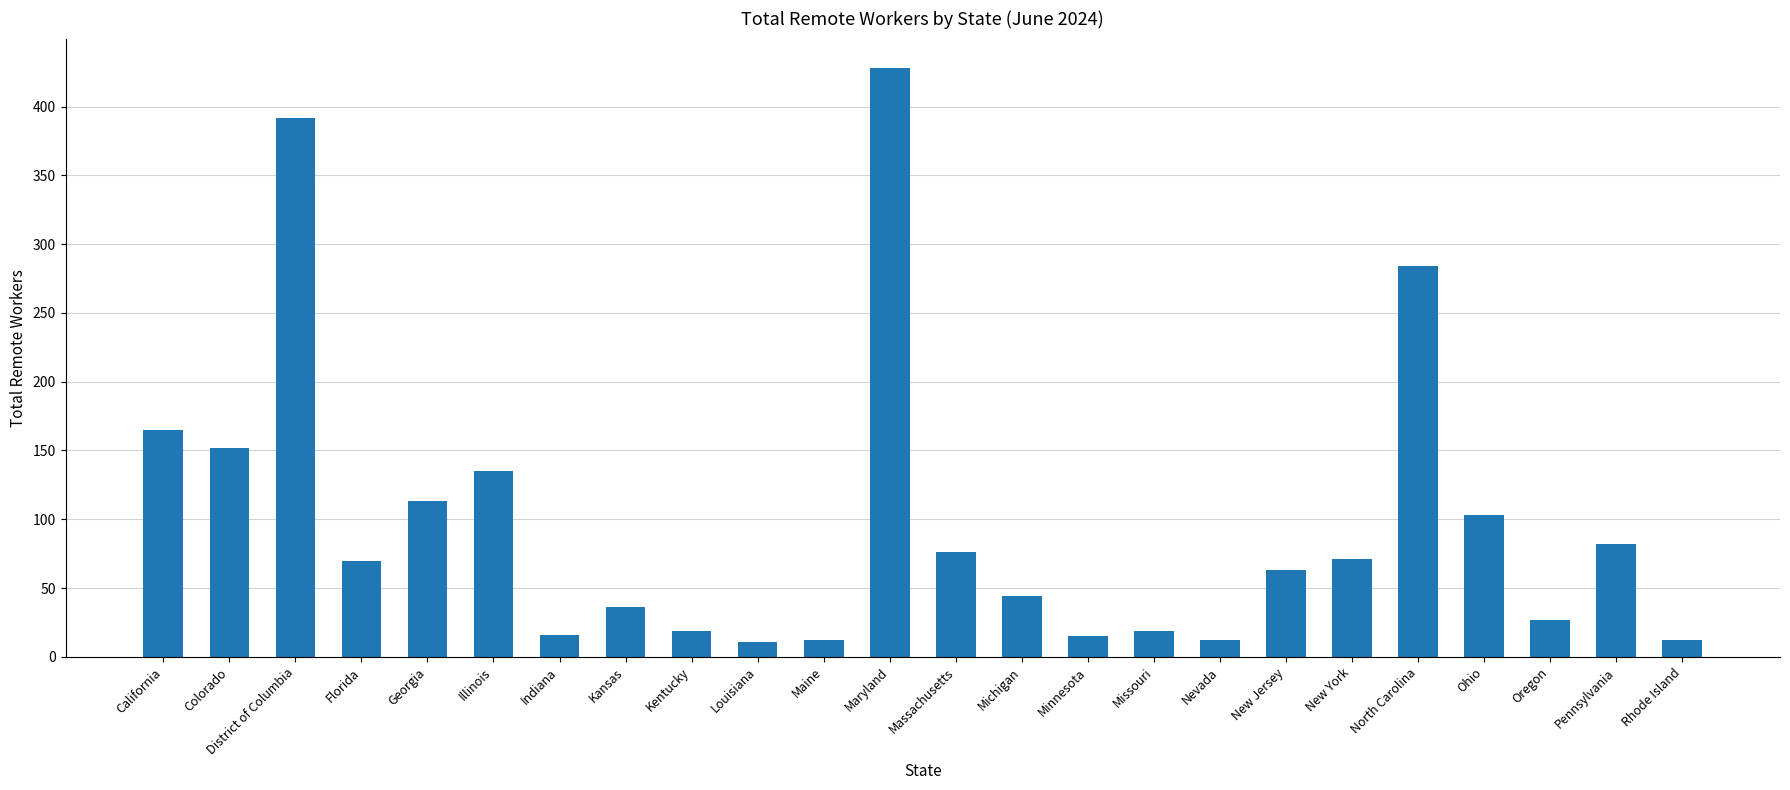

What is the greatest value displayed?

428